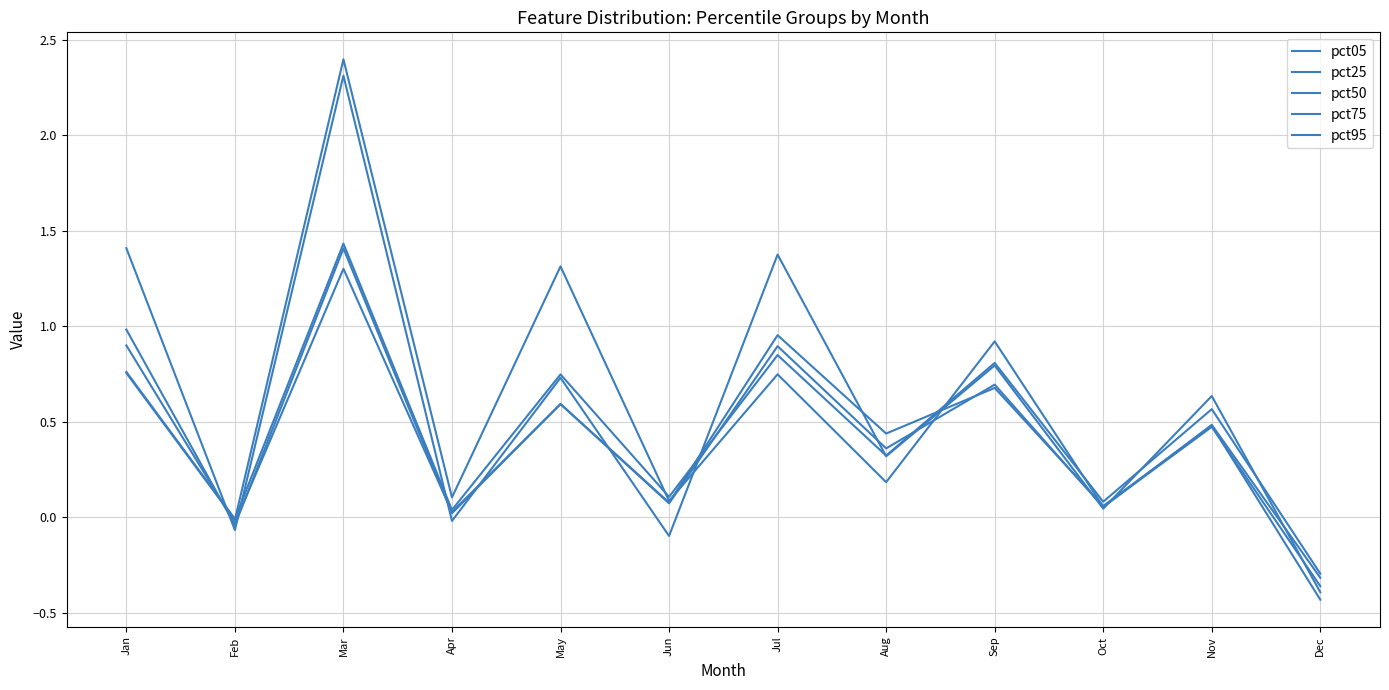

True or false: pct05 has a value of 0.6 at Nov.

True